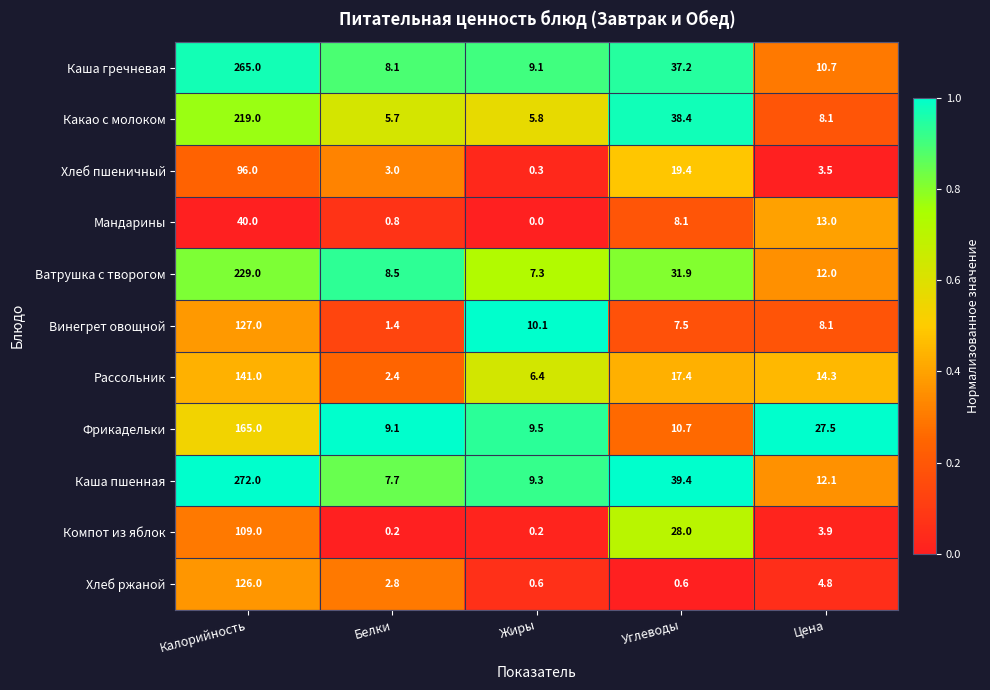

At which category is the sum across all series the highest?

Калорийность